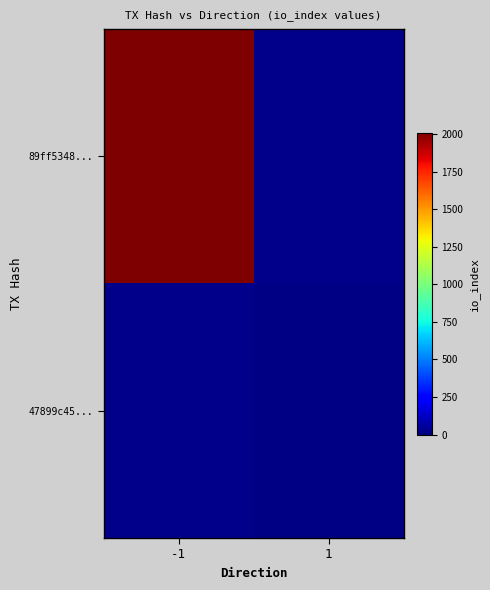

The 47899c45... series shows 0 at -1. True or false?

True